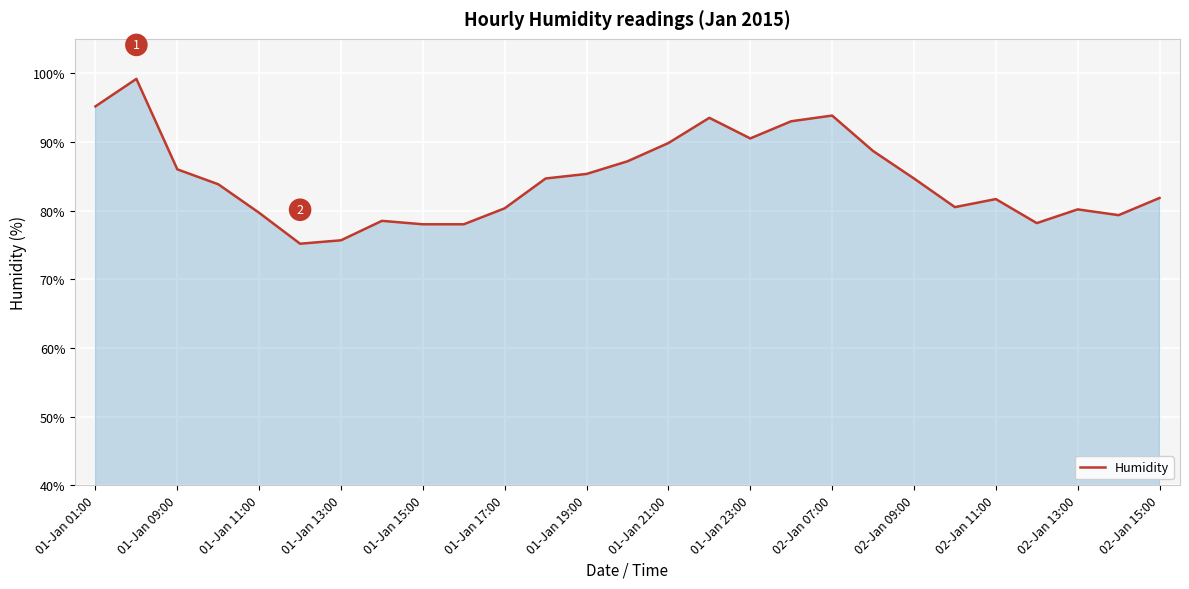

What is the smallest value displayed?

75.2